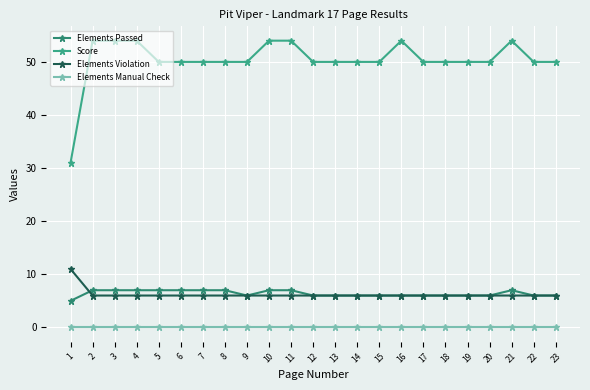

At which category is the sum across all series the highest?

2